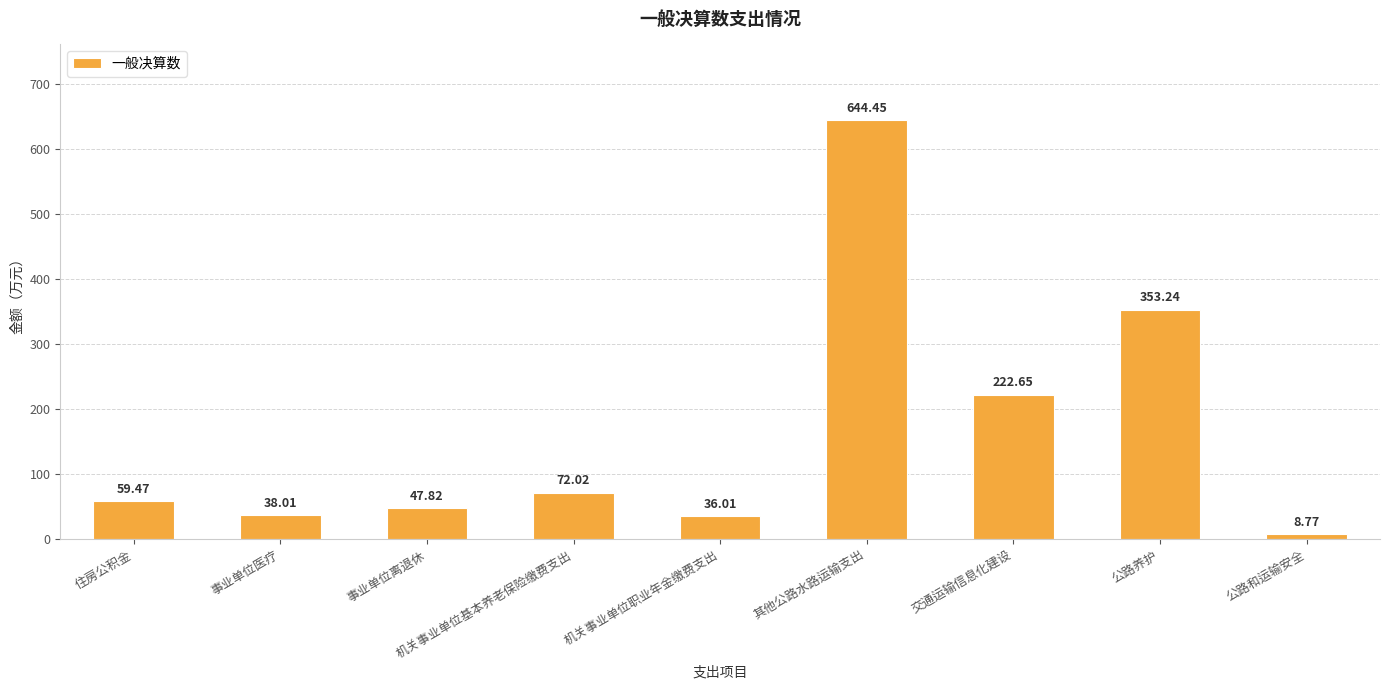

Approximately how many times larger is the value at 公路和运输安全 compared to 事业单位离退休?

0.2